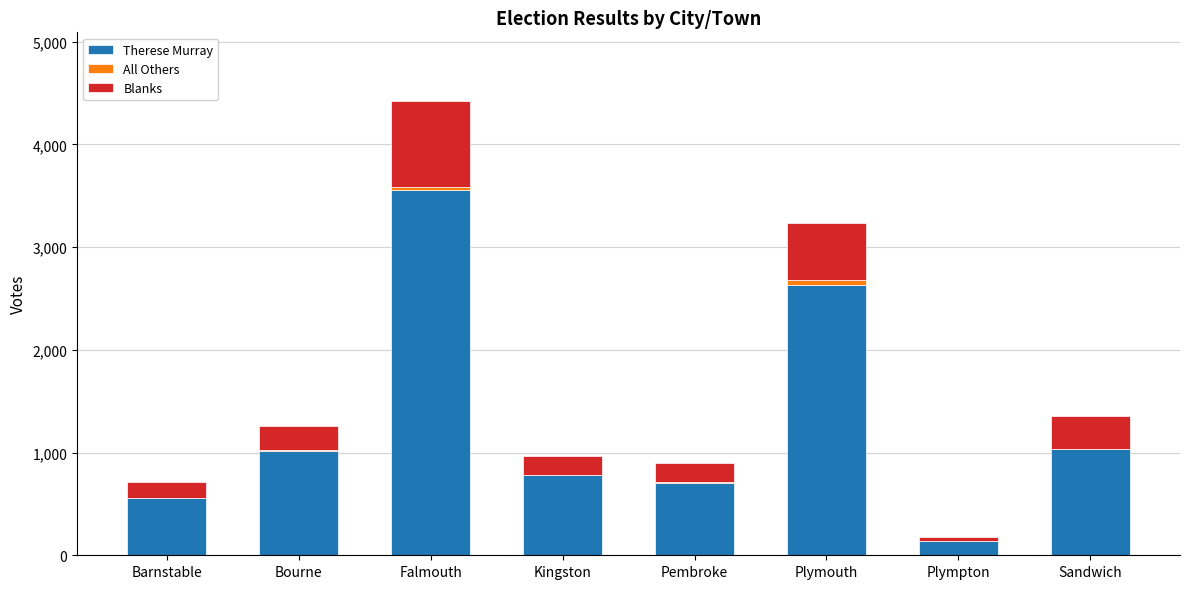

At which category is the sum across all series the highest?

Falmouth